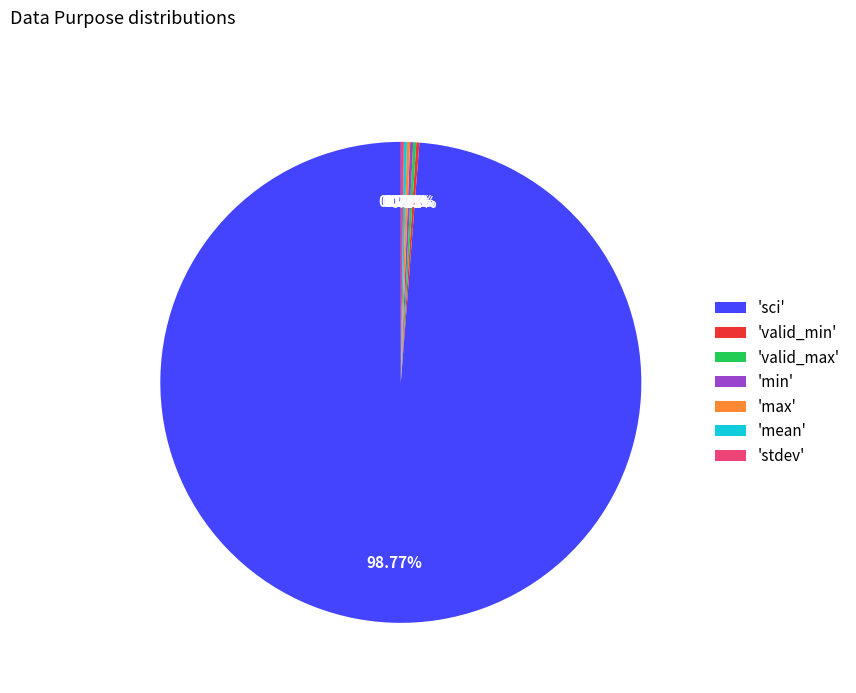

What is the largest slice in the pie chart?

'sci'